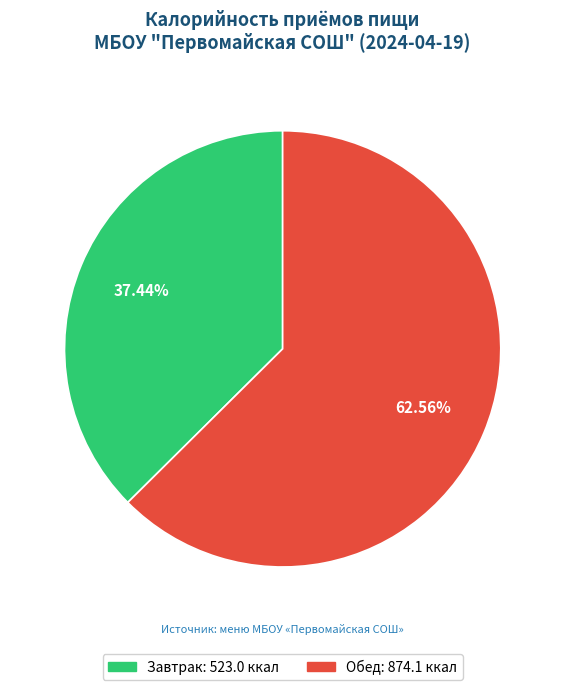

True or false: Обед accounts for 63% of the total.

True